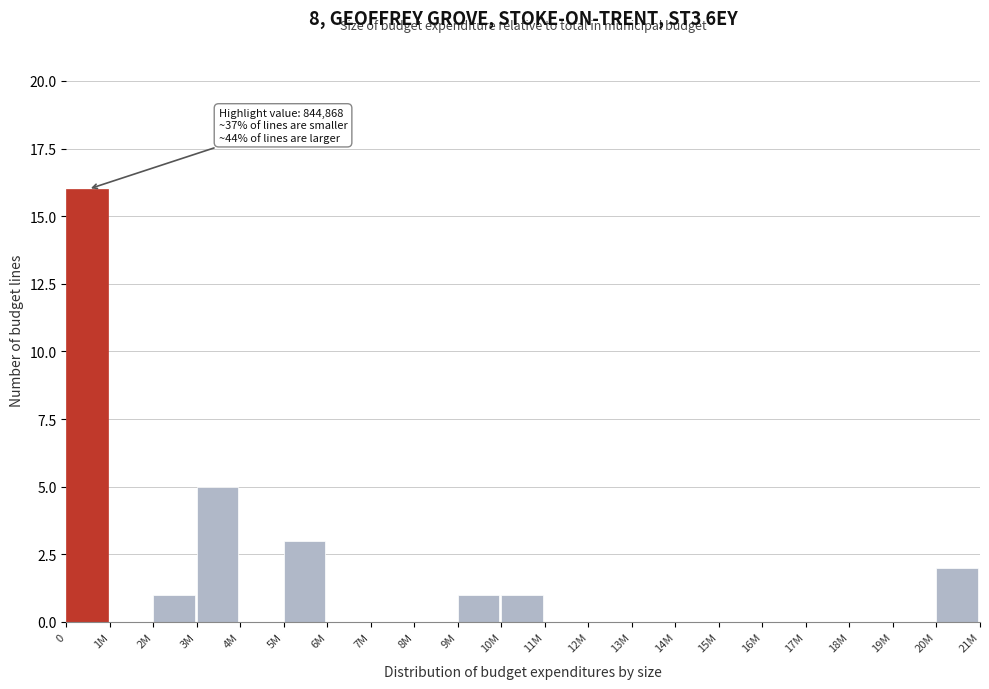

Reading left to right, extract all data points from this chart.

0=16	1M=0	2M=1	3M=5	4M=0	5M=3	6M=0	7M=0	8M=0	9M=1	10M=1	11M=0	12M=0	13M=0	14M=0	15M=0	16M=0	17M=0	18M=0	19M=0	20M=2